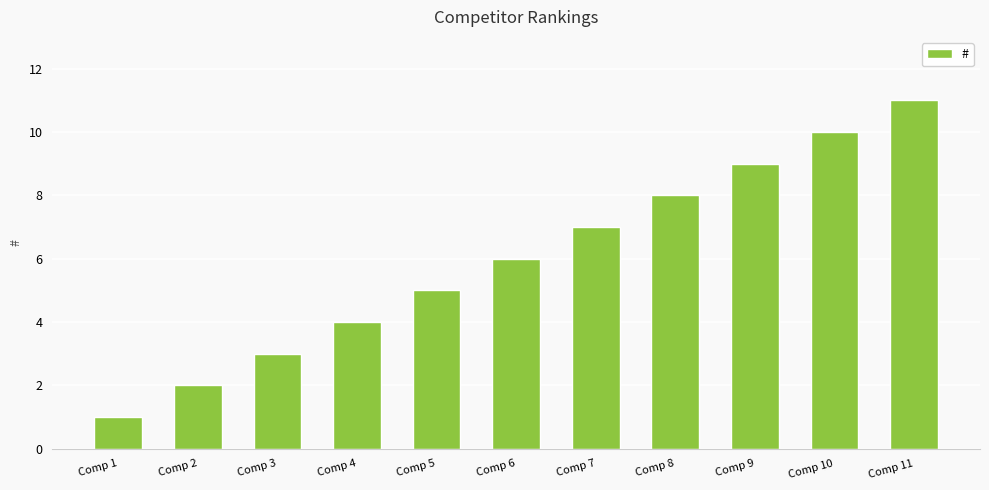

How many values are below 6?

5